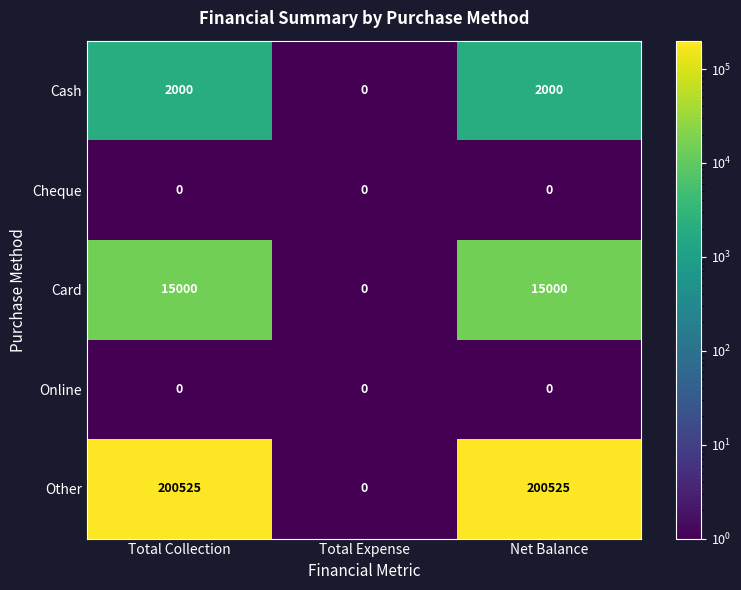

What is the maximum value shown in the chart?

200525